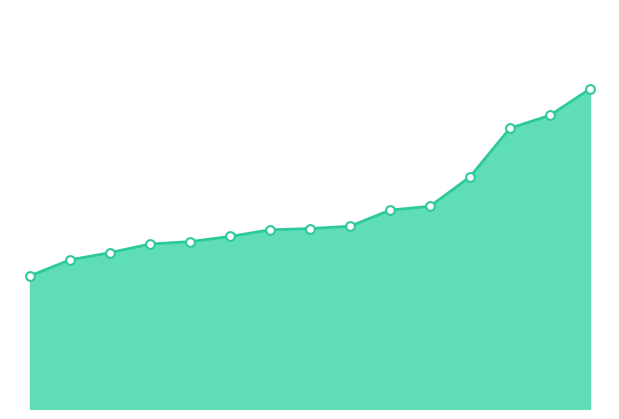

Does the chart have visible grid lines?

No